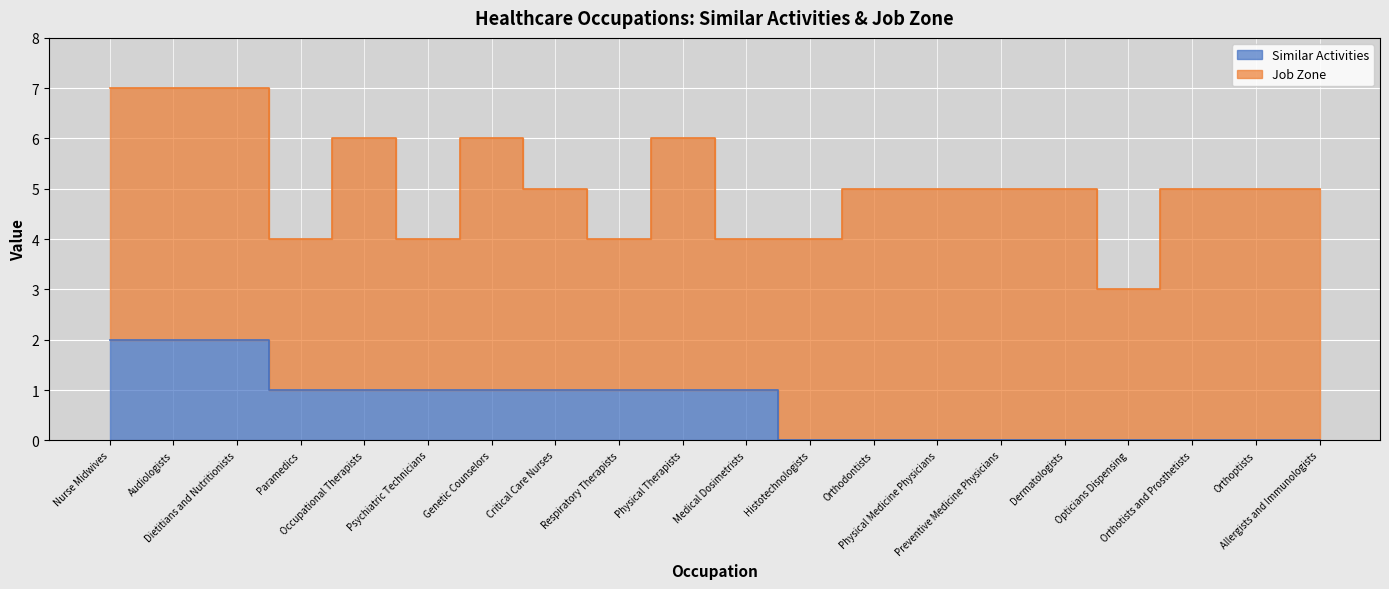

Count the number of categories in the chart.

20